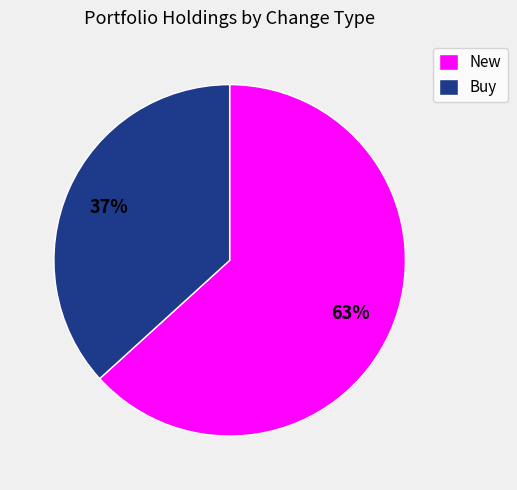

What is the majority slice?

New